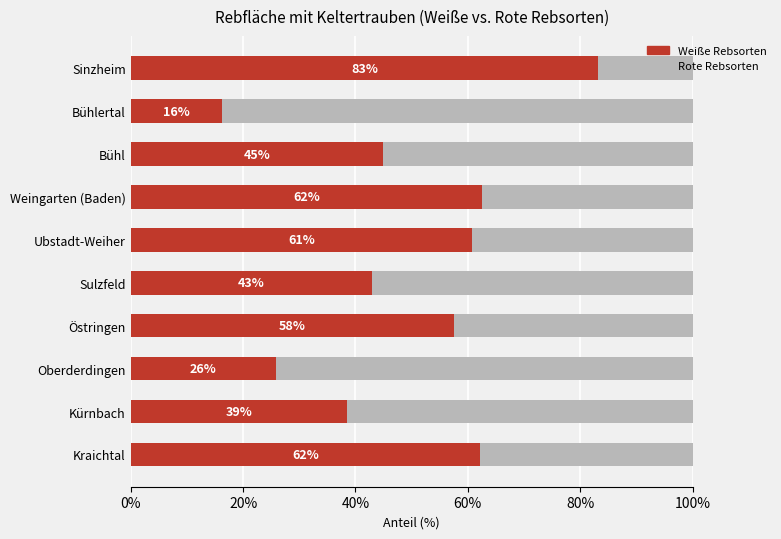

Where is Weiße Rebsorten nearest to the value 49?

Bühl